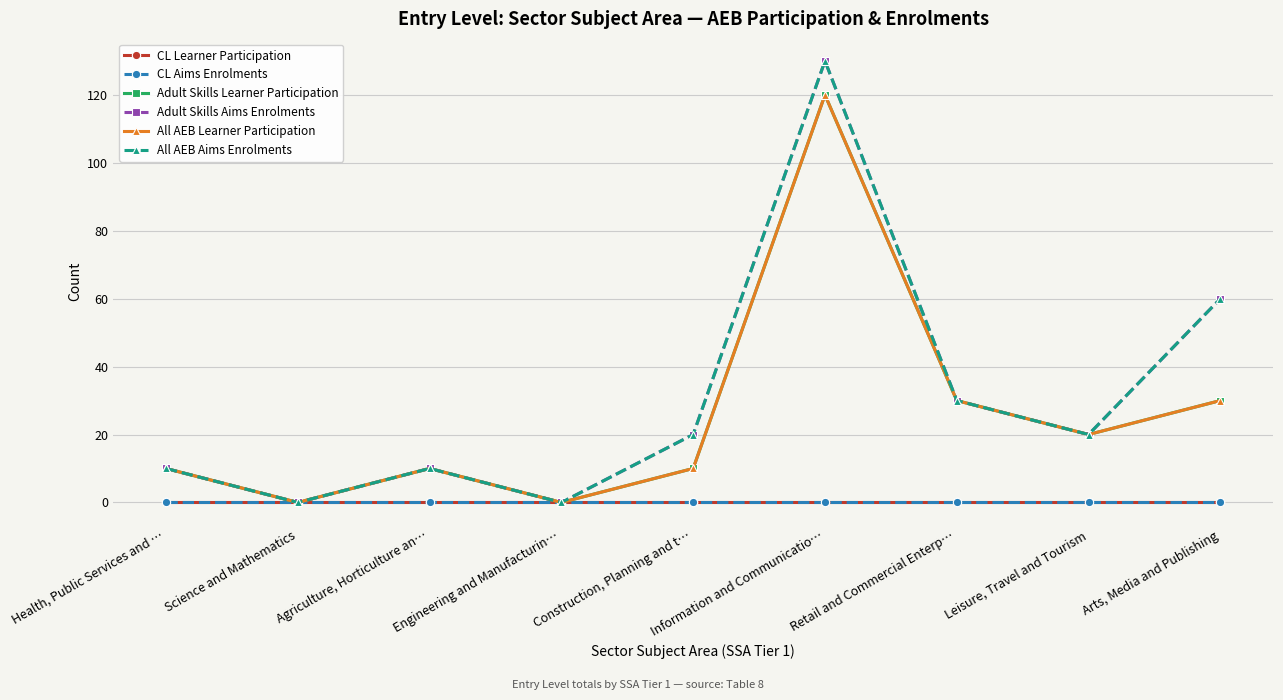

At Retail and Commercial Enterp…, list the series in order from largest to smallest.

Adult Skills Learner Participation, Adult Skills Aims Enrolments, All AEB Learner Participation, All AEB Aims Enrolments, CL Learner Participation, CL Aims Enrolments